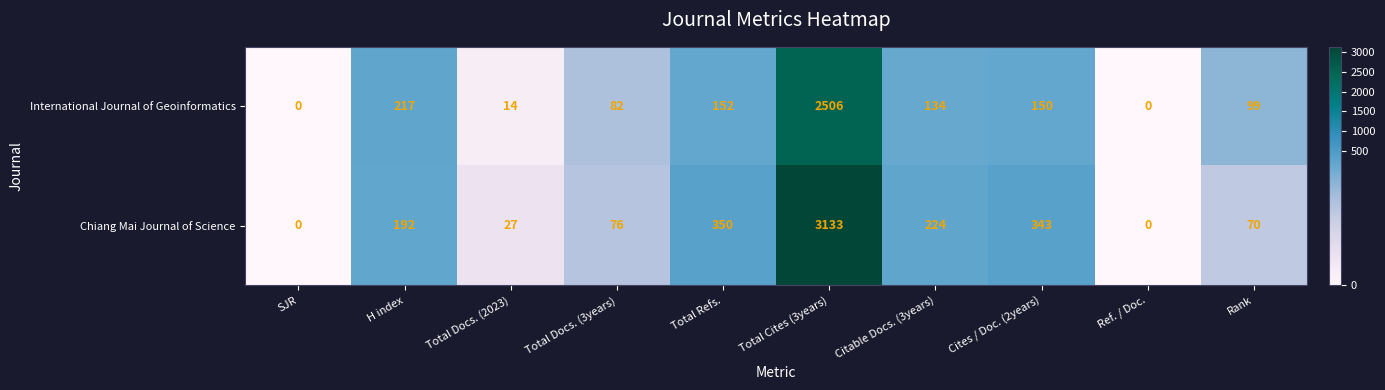

List the series in order of their peak value, highest first.

Chiang Mai Journal of Science, International Journal of Geoinformatics